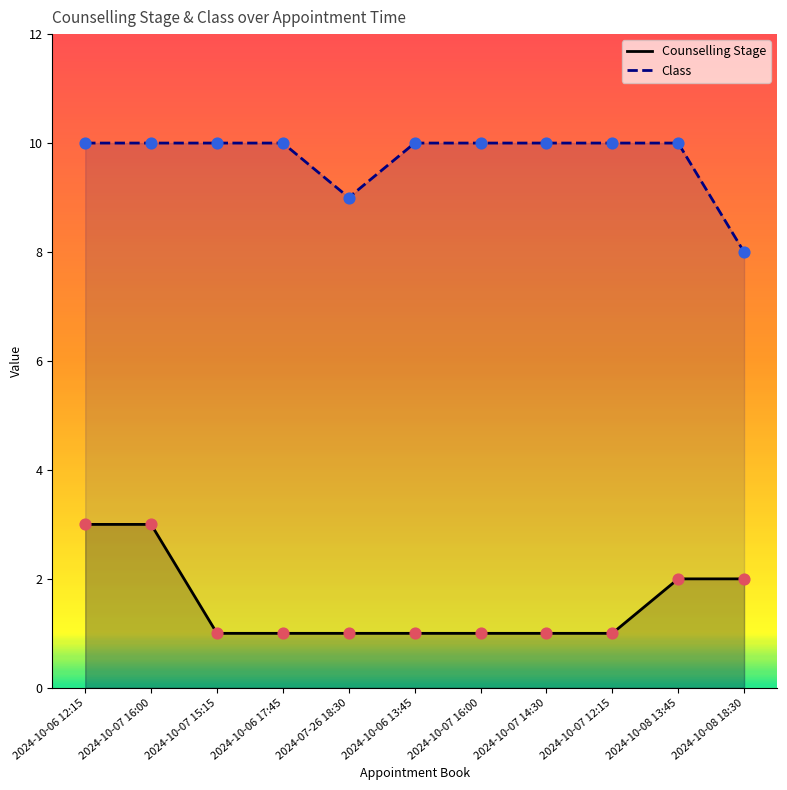

Which series contains the highest Y value?

Class